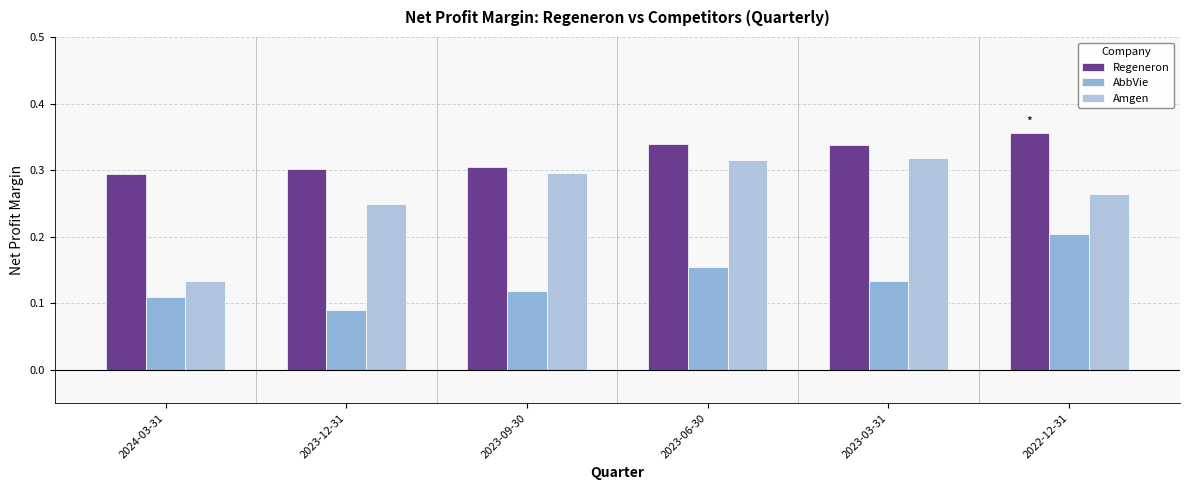

What position from the left is 2023-06-30?

4